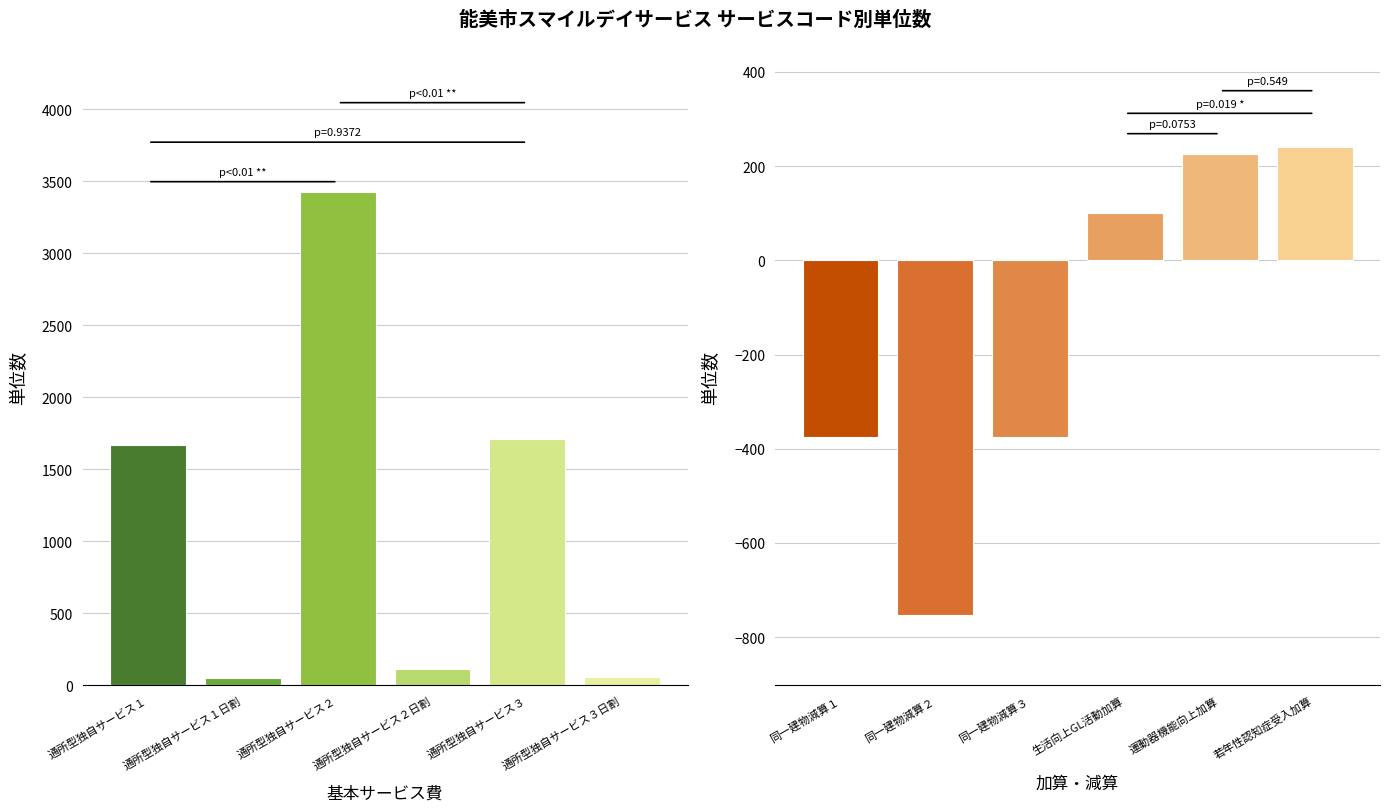

What is the label of the 1st bar from the left?

通所型独自サービス１